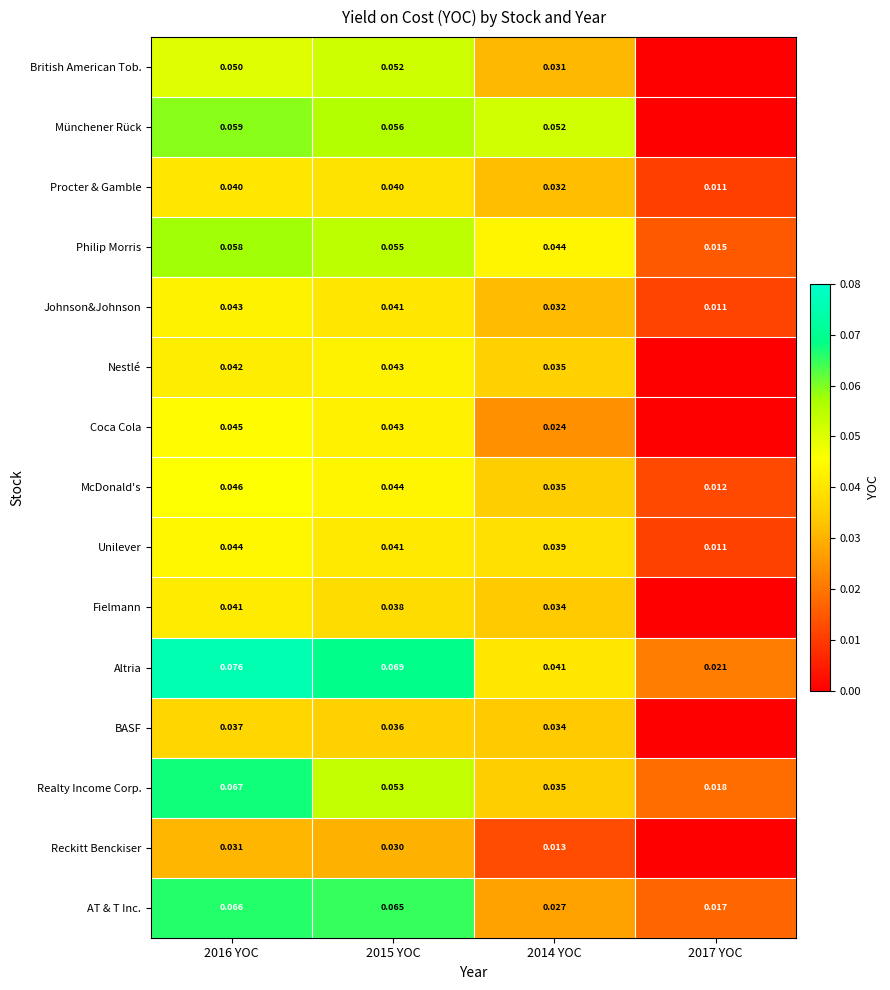

Is the value of AT & T Inc. at 2014 YOC greater than the value of Unilever at 2015 YOC?

No